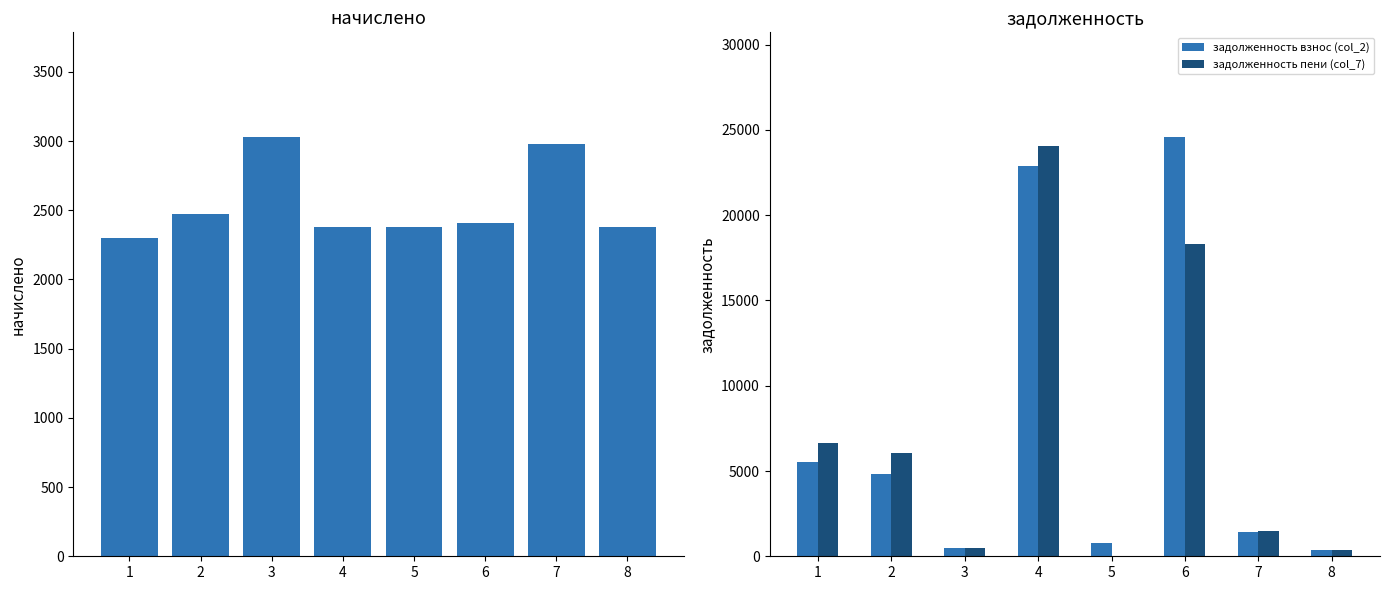

Is the value of начислено (col_4) at 5 greater than the value of задолженность пени (col_7) at 8?

Yes